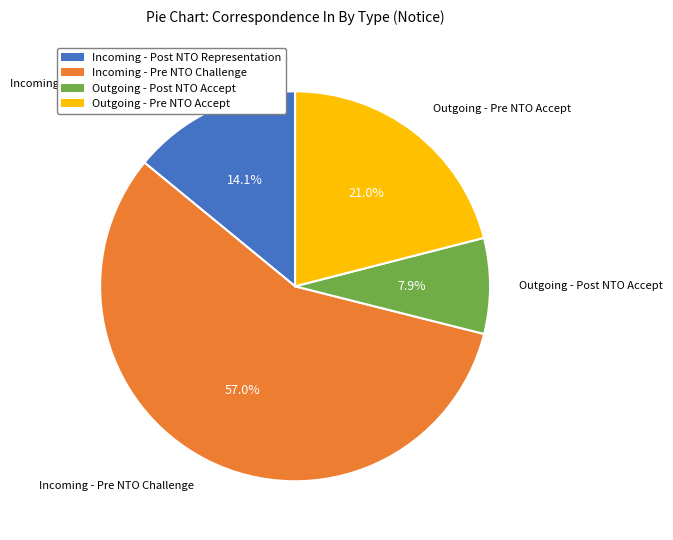

What is the majority slice?

Incoming - Pre NTO Challenge